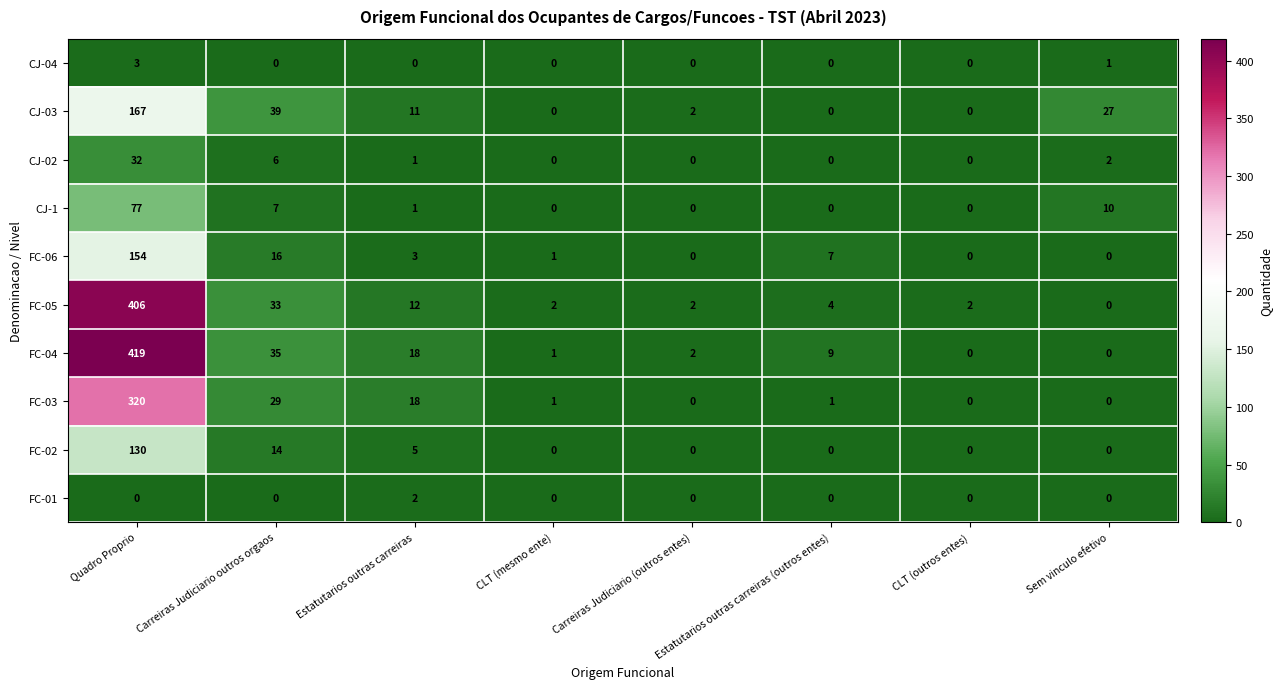

Read the CJ-03 value at Carreiras Judiciario outros orgaos, to the nearest 5.

40